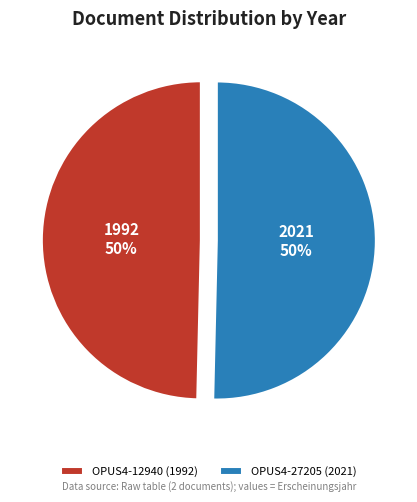

To the nearest percent, what is the average slice percentage?

50%